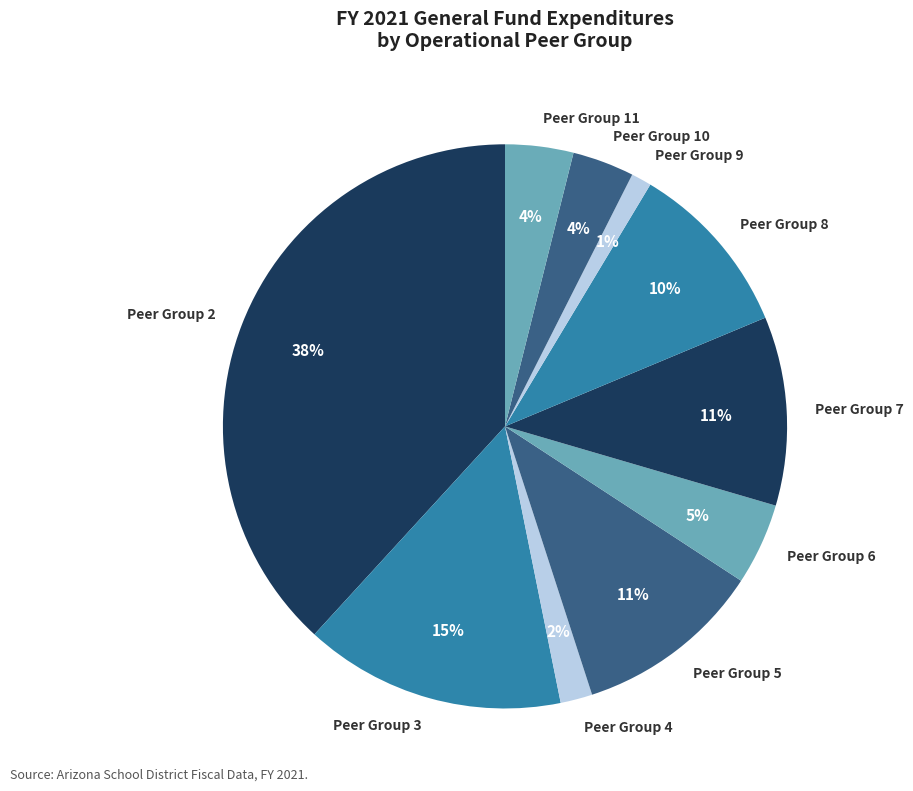

Which has a higher value, Peer Group 8 or Peer Group 7?

Peer Group 7